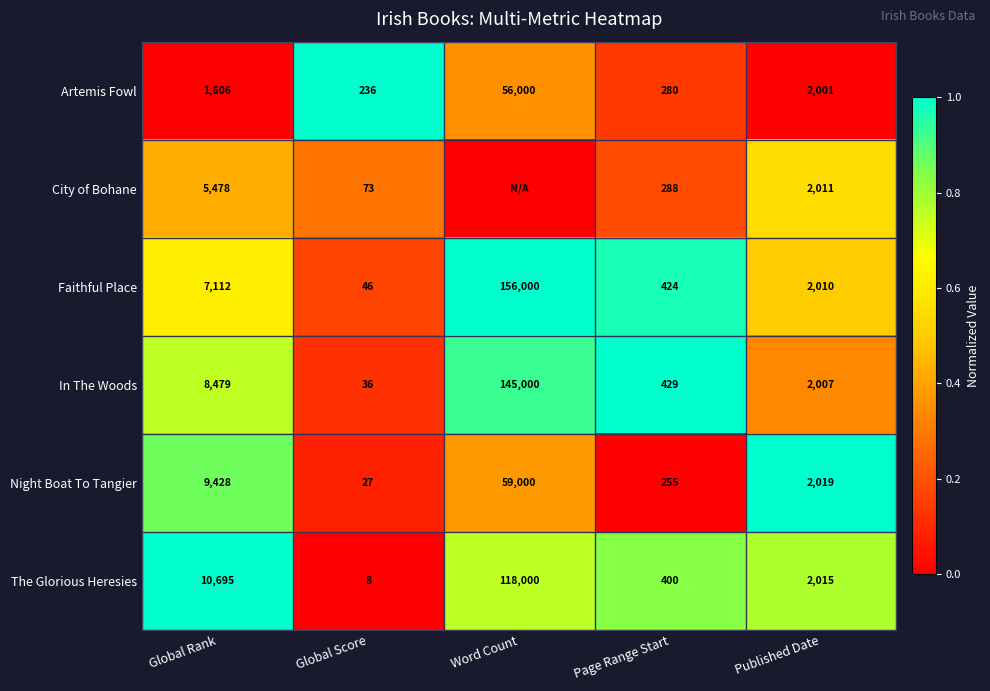

Rank the series at Global Rank from lowest to highest value.

Artemis Fowl, City of Bohane, Faithful Place, In The Woods, Night Boat To Tangier, The Glorious Heresies